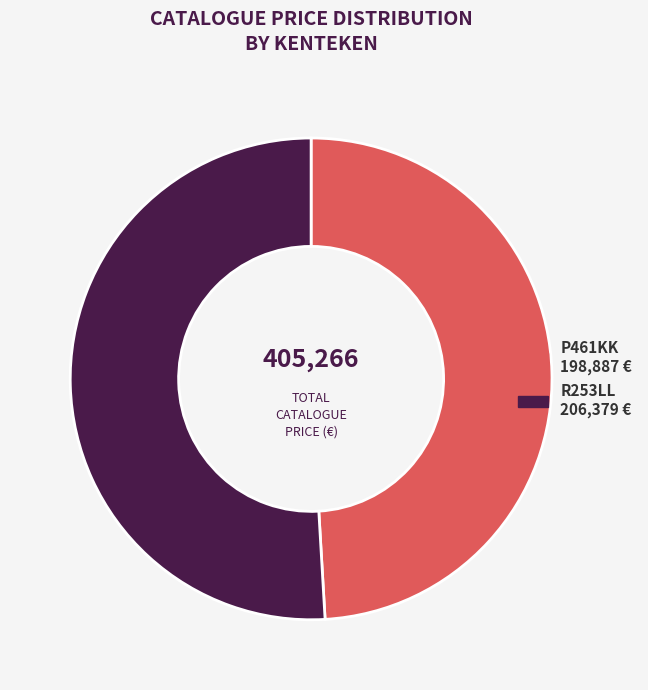

Is there a majority slice in this chart?

Yes